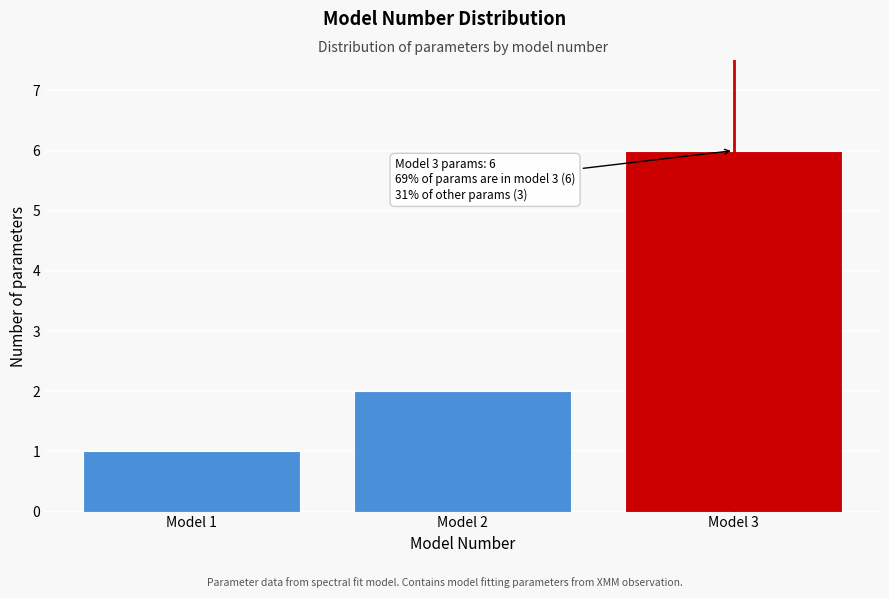

Reading left to right, list all the values displayed in this chart.

Model 1=1	Model 2=2	Model 3=6